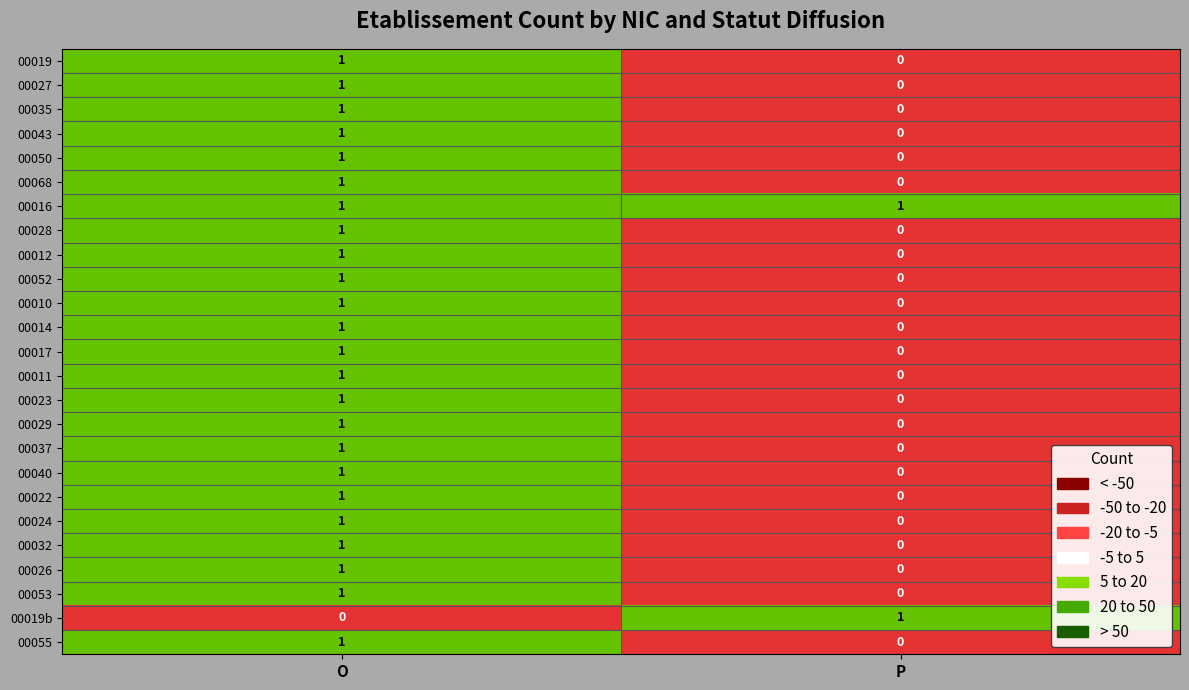

Which series has the largest total across all categories?

00016